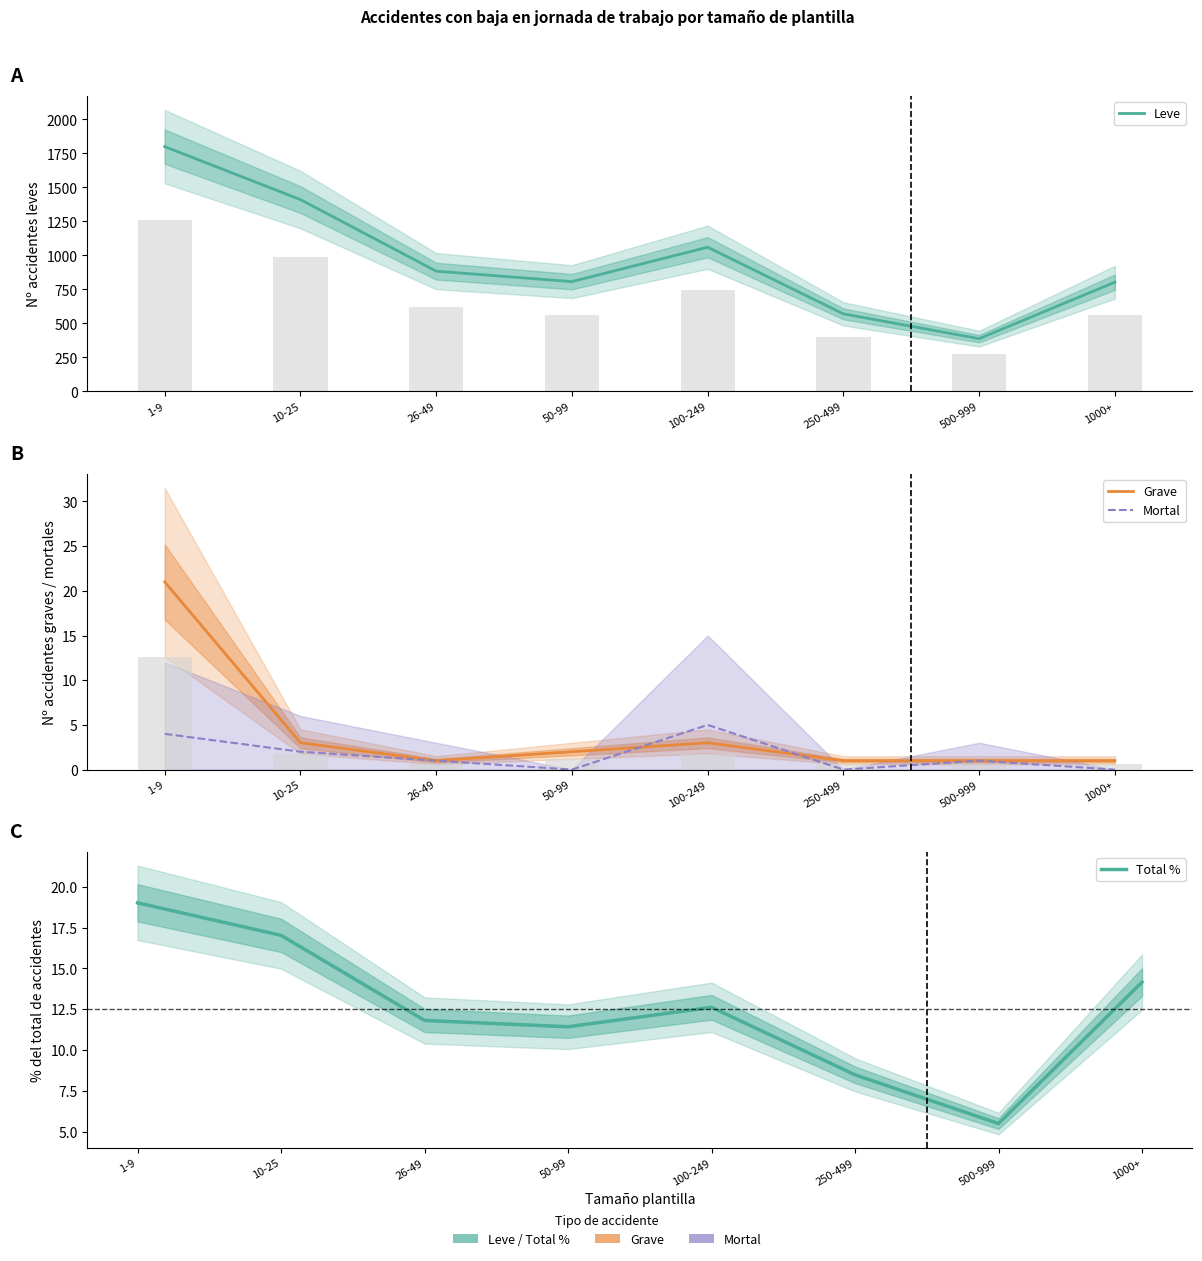

The value of Leve at 10-25 is 2052.1. True or false?

False